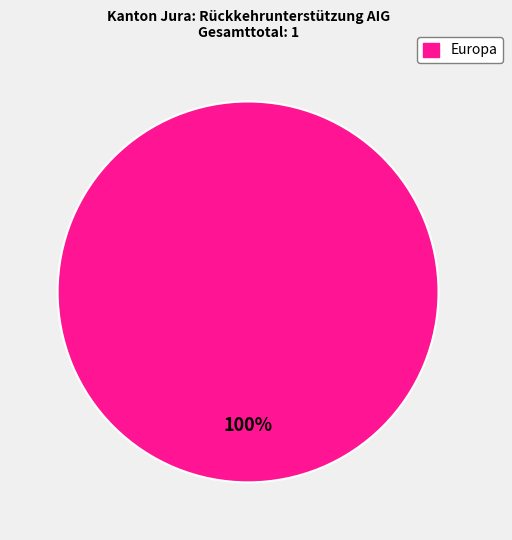

Does any single category account for the majority?

Yes